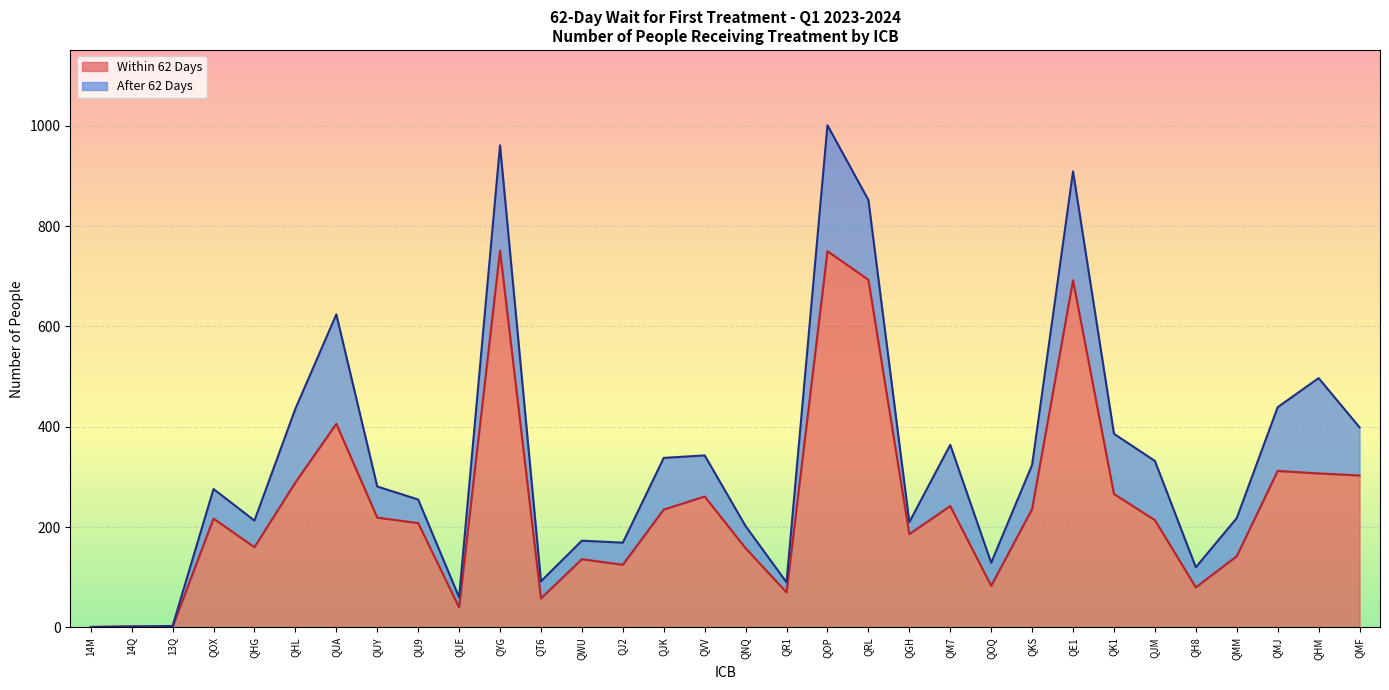

True or false: the data has more than 2 interior local peaks.

True